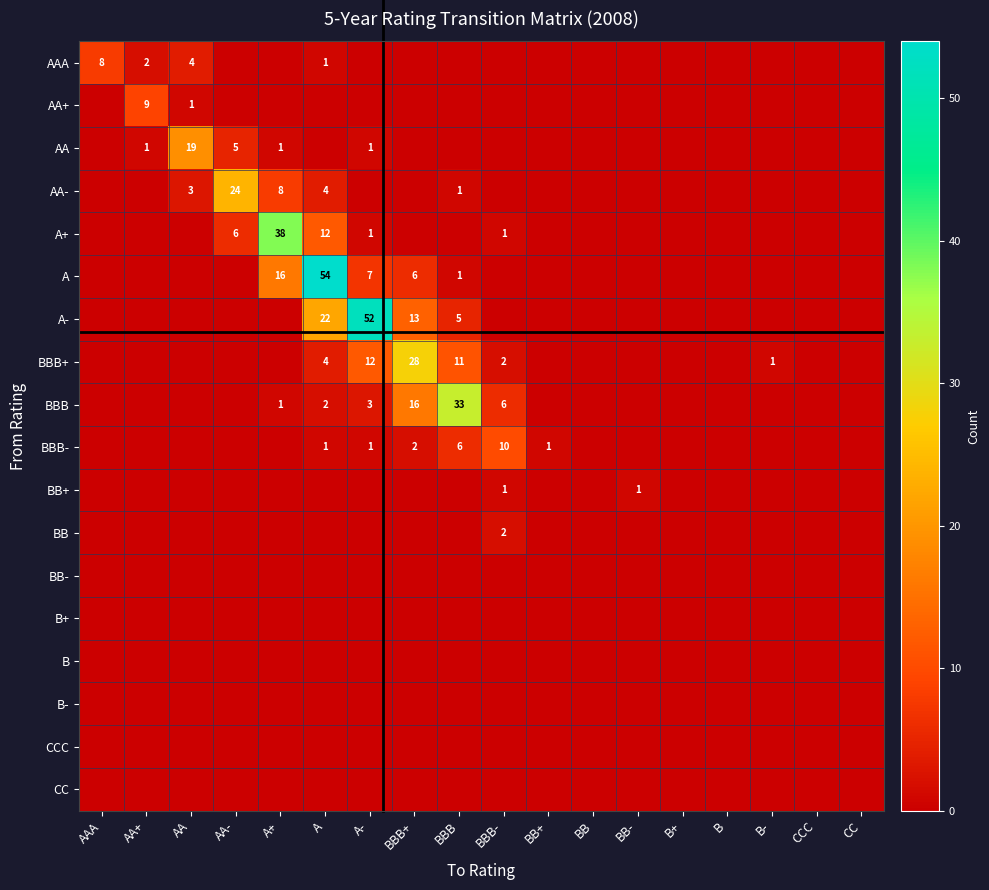

List the series in order of their peak value, lowest first.

BB-, B+, B, B-, CCC, CC, BB+, BB, AAA, AA+, BBB-, AA, AA-, BBB+, BBB, A+, A-, A